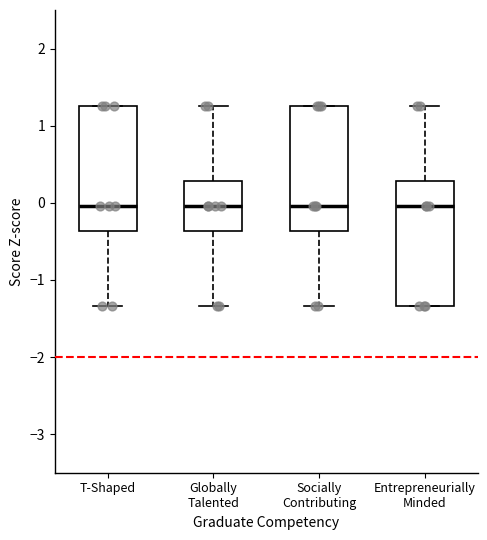

Reading left to right, read every box against the y-axis: the position of its median line, the range the box covers, and the ends of its whiskers. The values are not printed on the chart, so give them approximately, as read against the axis.

T-Shaped: median 0.0, box -0.4 to 1.3, whiskers -1.3 to 1.3
Globally Talented: median 0.0, box -0.4 to 0.3, whiskers -1.3 to 1.3
Socially Contributing: median 0.0, box -0.4 to 1.3, whiskers -1.3 to 1.3
Entrepreneurially Minded: median 0.0, box -1.3 to 0.3, whiskers -1.3 to 1.3